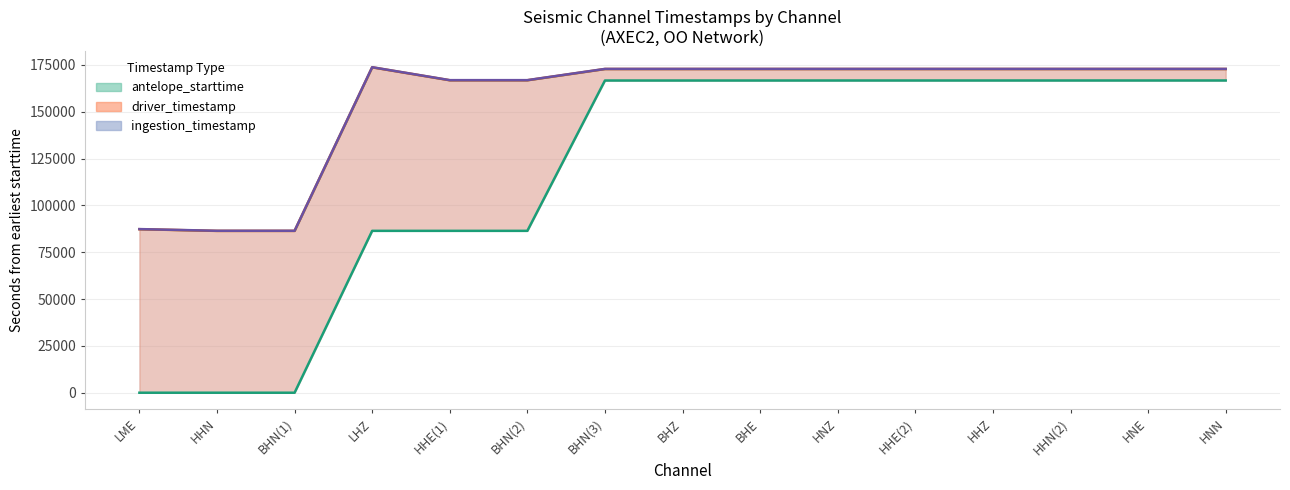

What is the average value of the ingestion_timestamp series?

154874.8